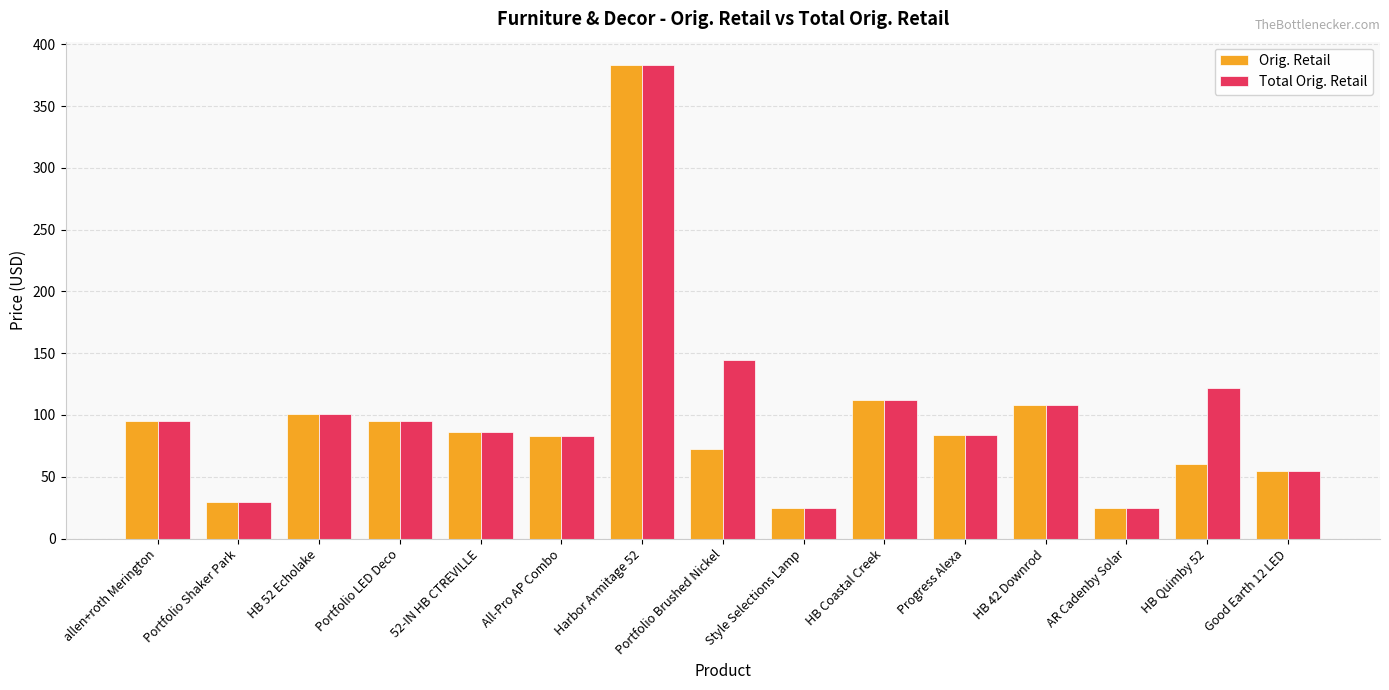

The Orig. Retail series shows 39.1 at Style Selections Lamp. True or false?

False